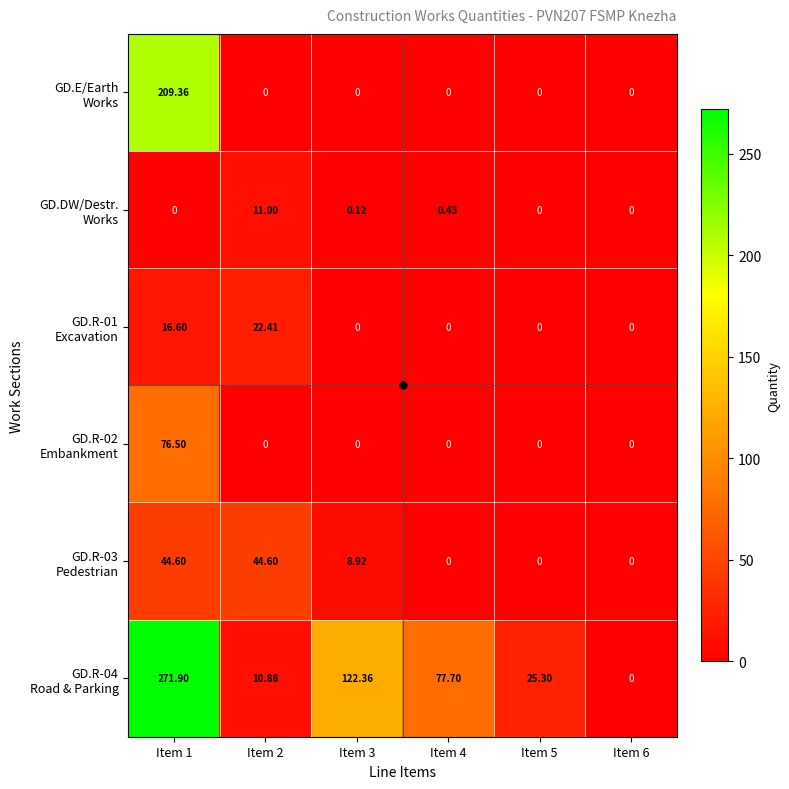

Between Item 1 and Item 6, which series saw the biggest shift?

GD.R-04 Road & Parking